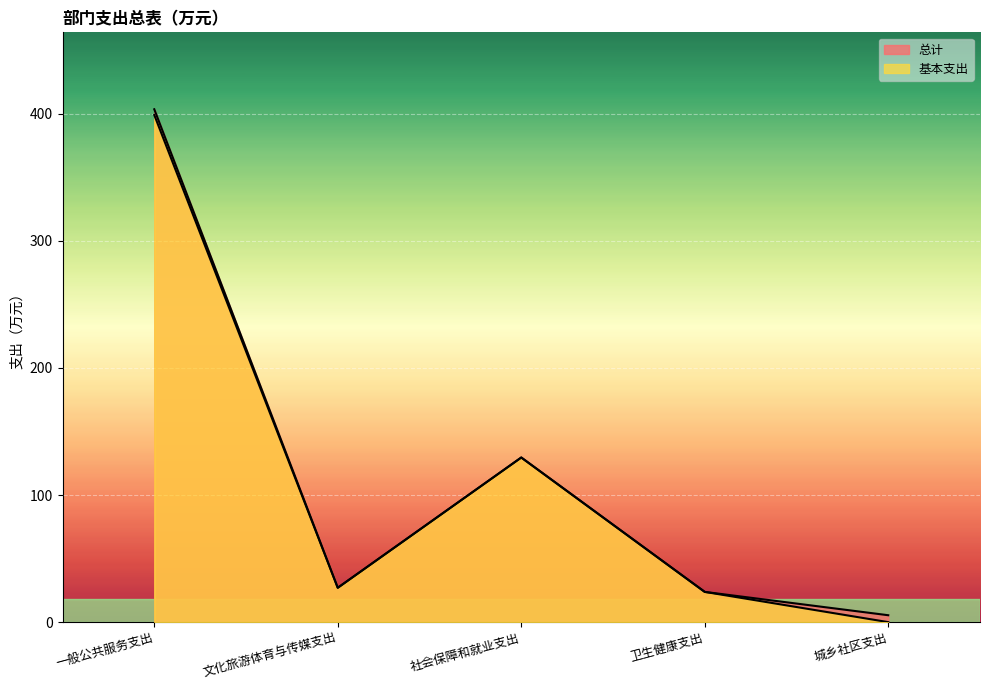

Reading right to left, list all the values displayed in this chart.

总计: 5.4	23.8	129.5	27.0	403.6
基本支出: 0.0	23.8	129.5	27.0	399.1